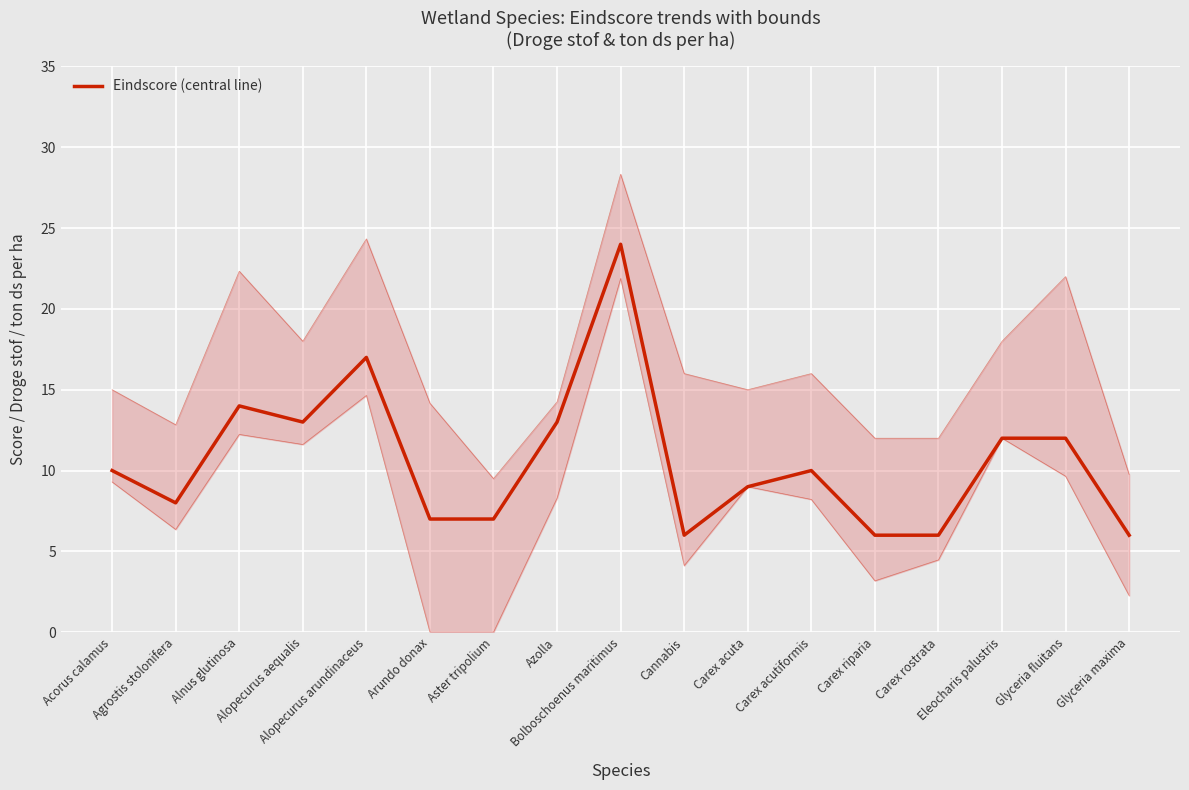

At which label does the data first exceed 10?

Alnus glutinosa